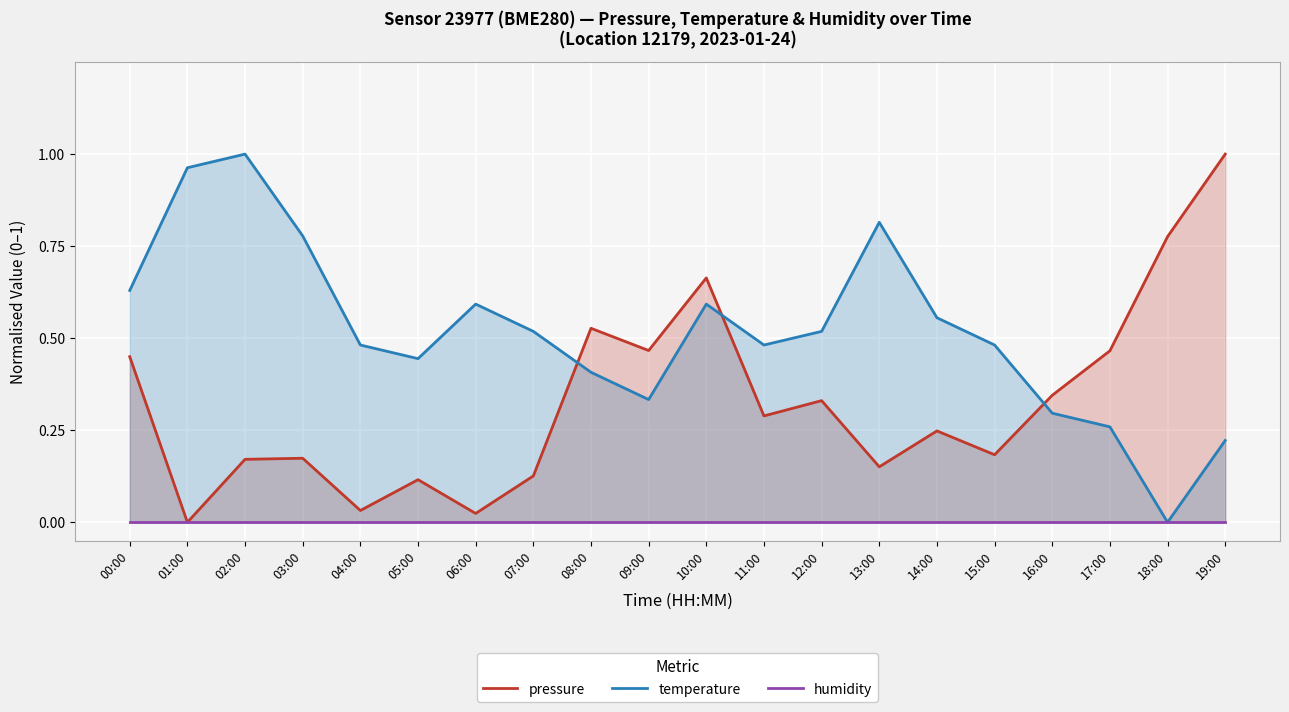

True or false: humidity and temperature cross at least once.

False